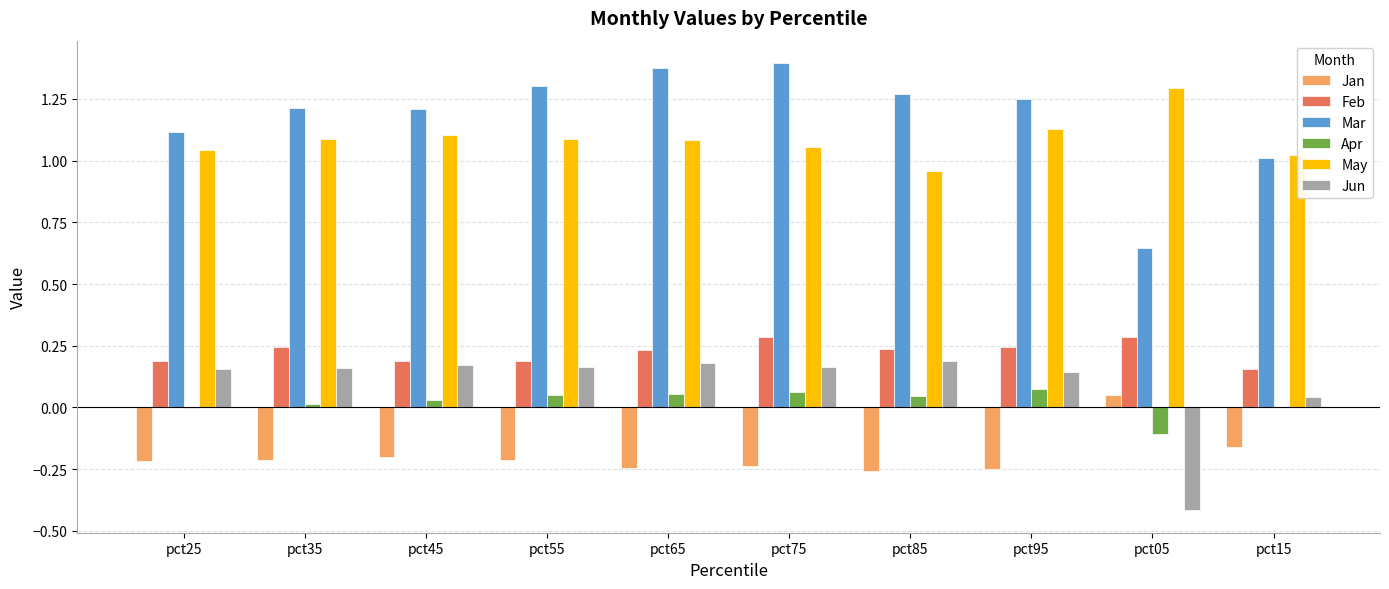

Is the value of Mar at pct45 greater than the value of May at pct65?

Yes